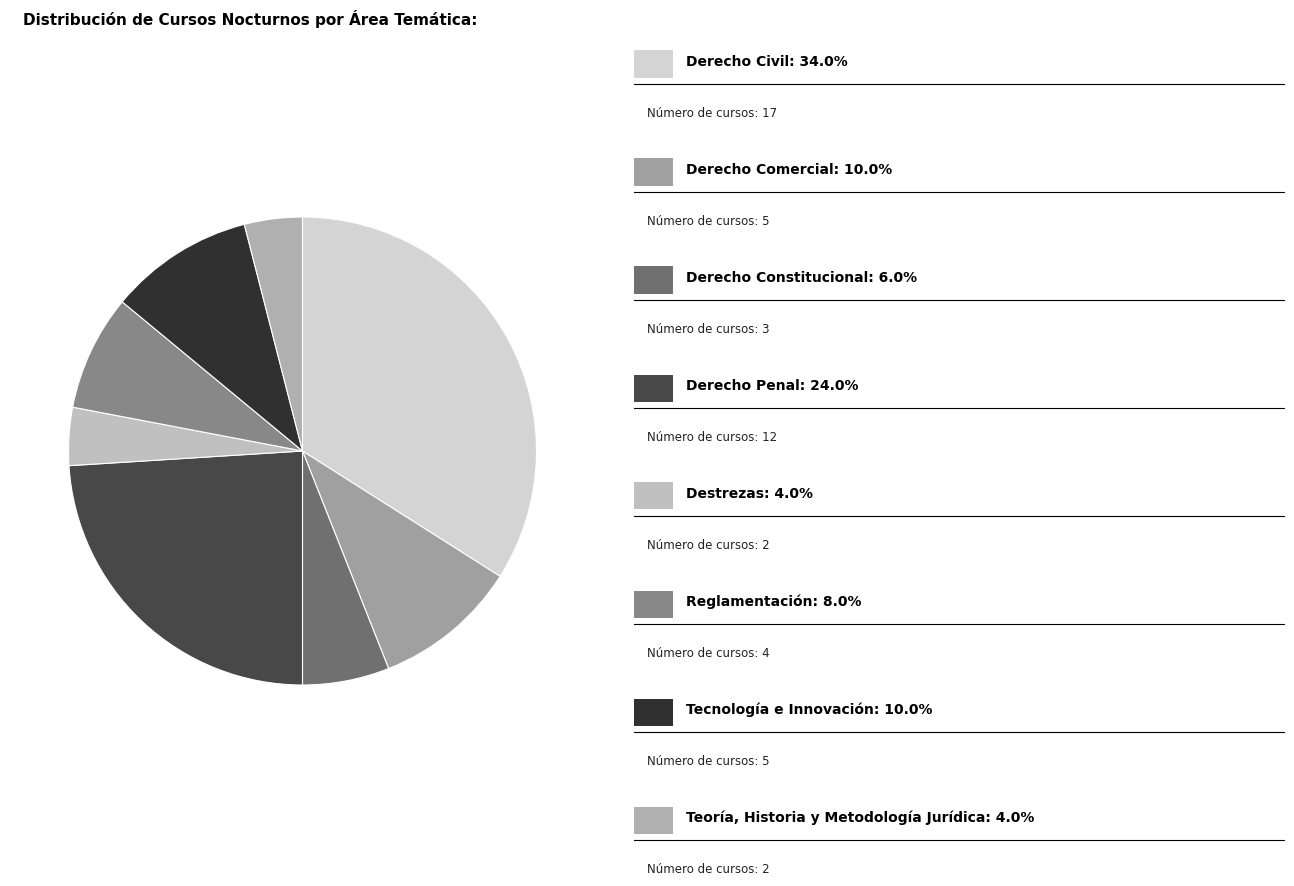

How many segments does this pie chart have?

8